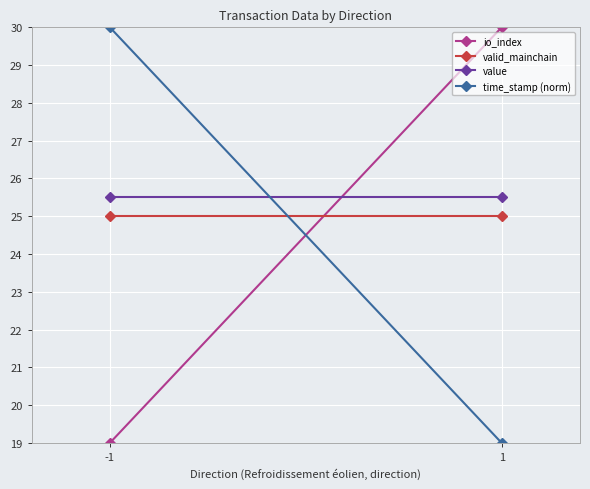

What is the maximum value shown in the chart?

30.0